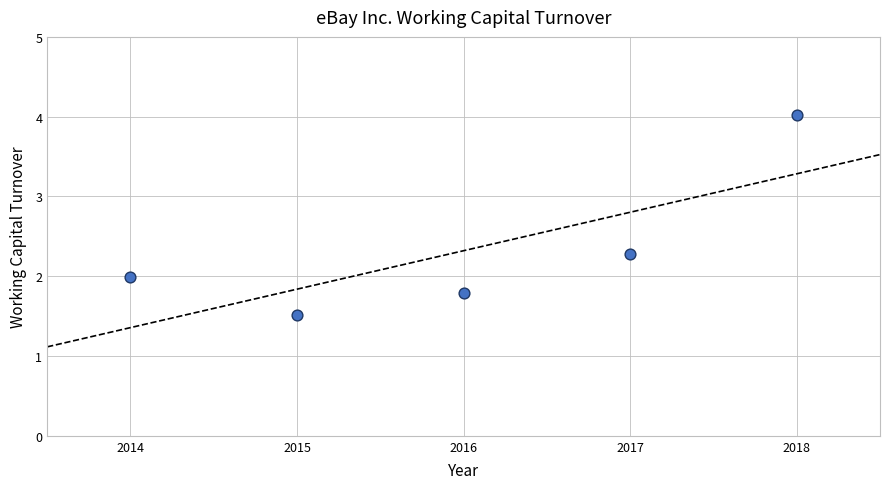

What is the average X value?

2016.0